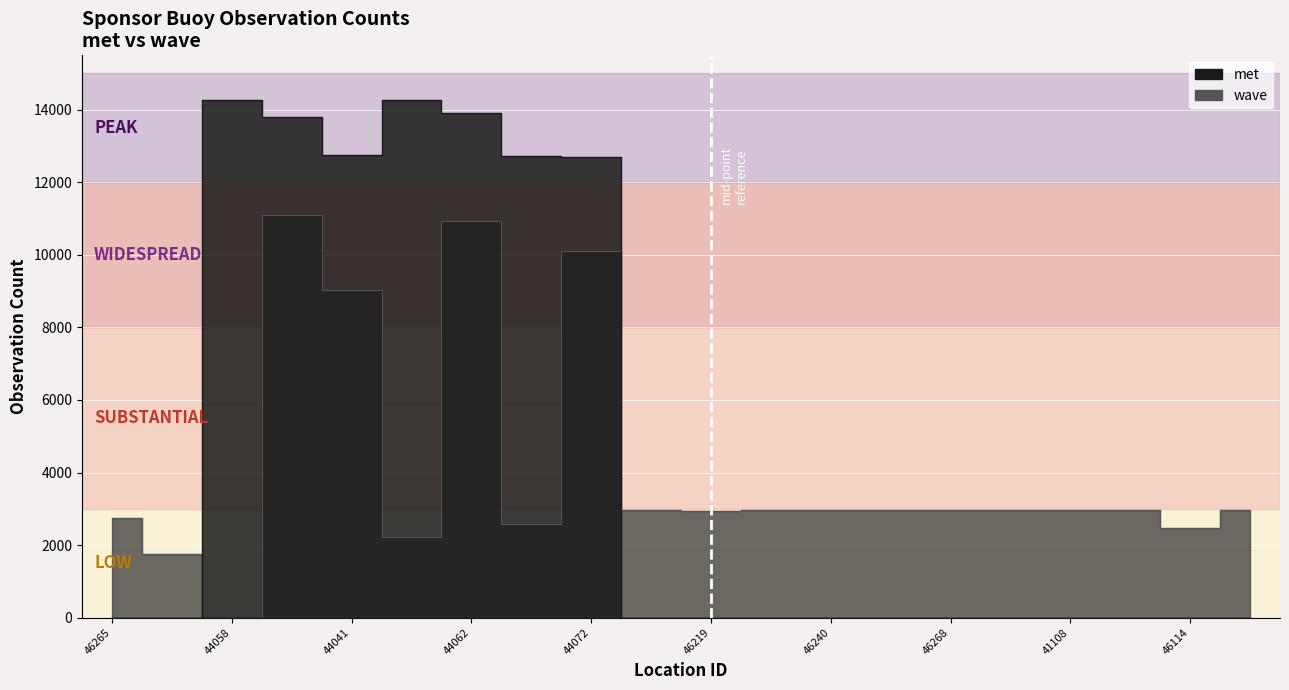

True or false: wave and met cross at least once.

True